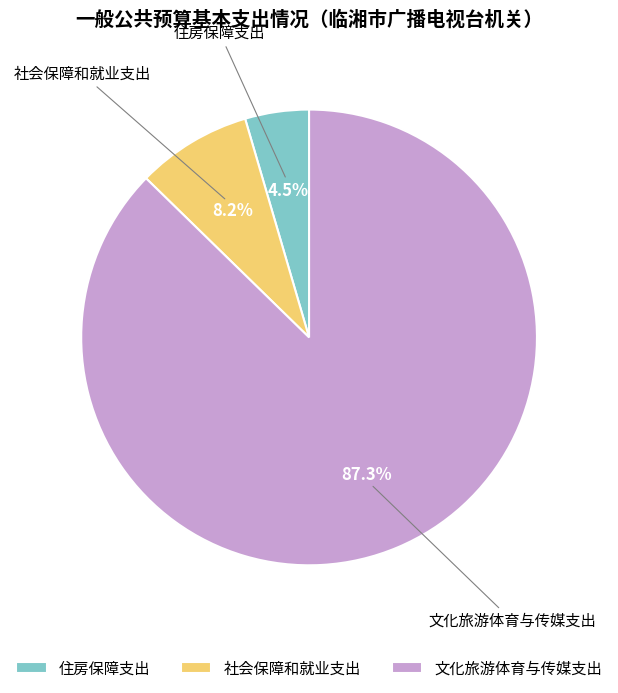

Which has a higher value, 住房保障支出 or 文化旅游体育与传媒支出?

文化旅游体育与传媒支出